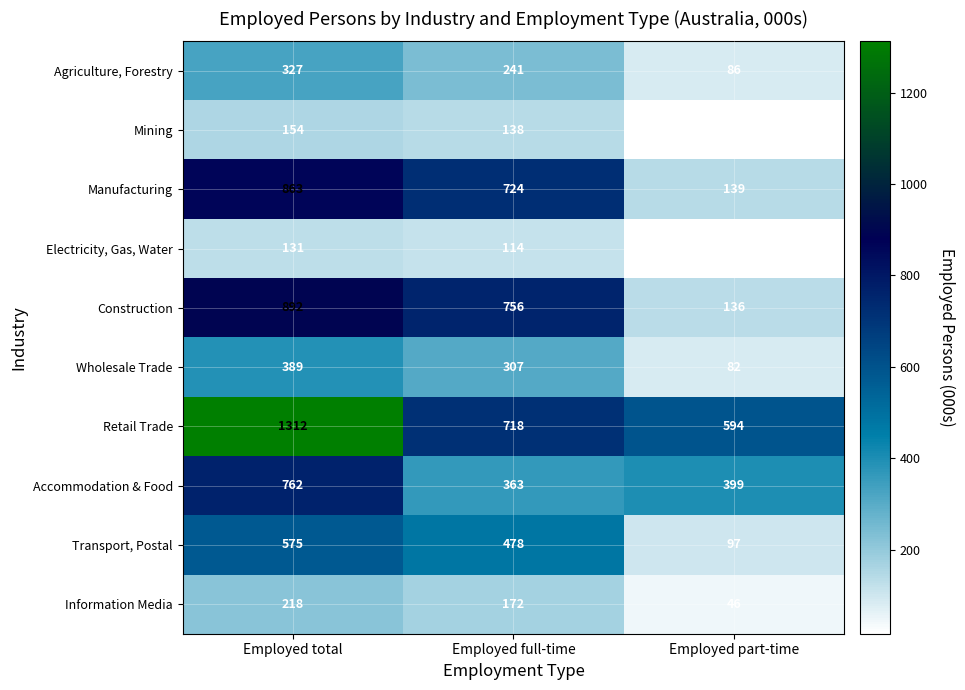

Count the number of categories in the chart.

3